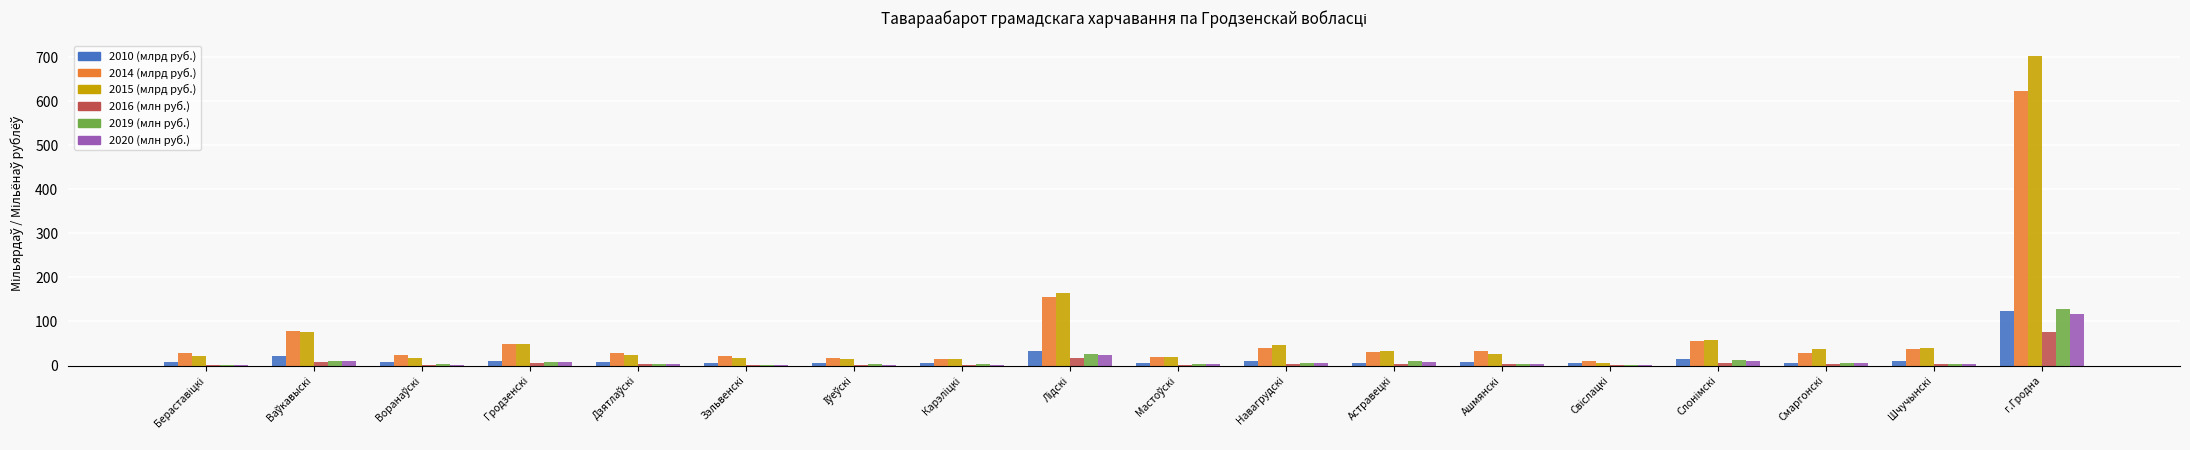

At which category is the sum across all series the highest?

г.Гродна